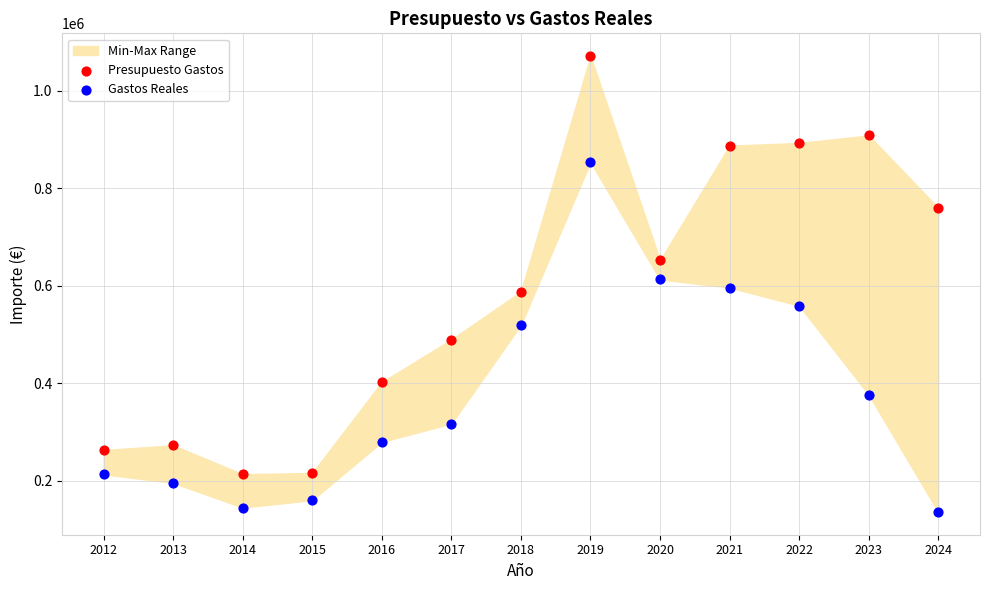

Which series contains the highest Y value?

Presupuesto Gastos